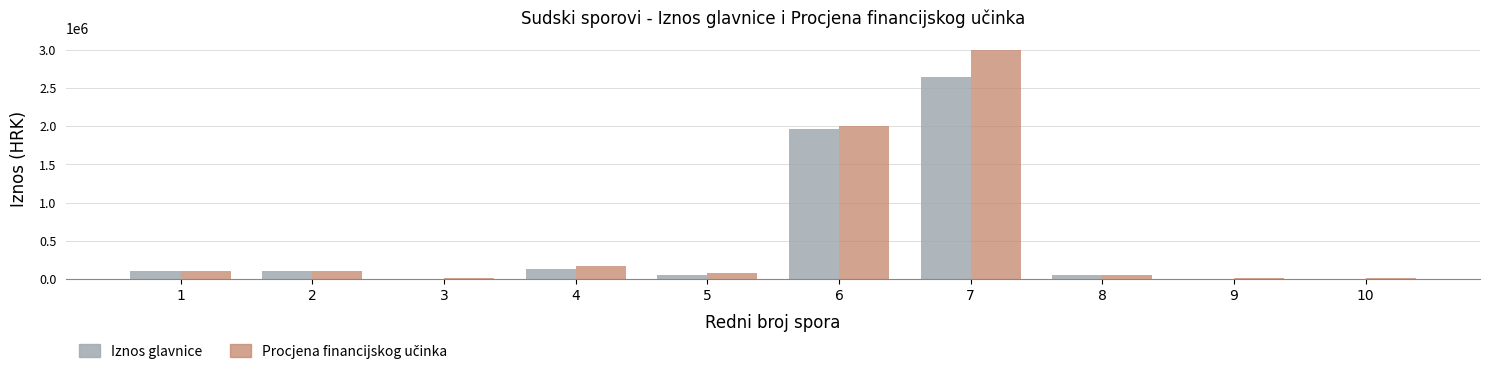

What is the sum of all Iznos glavnice values?

5043121.0